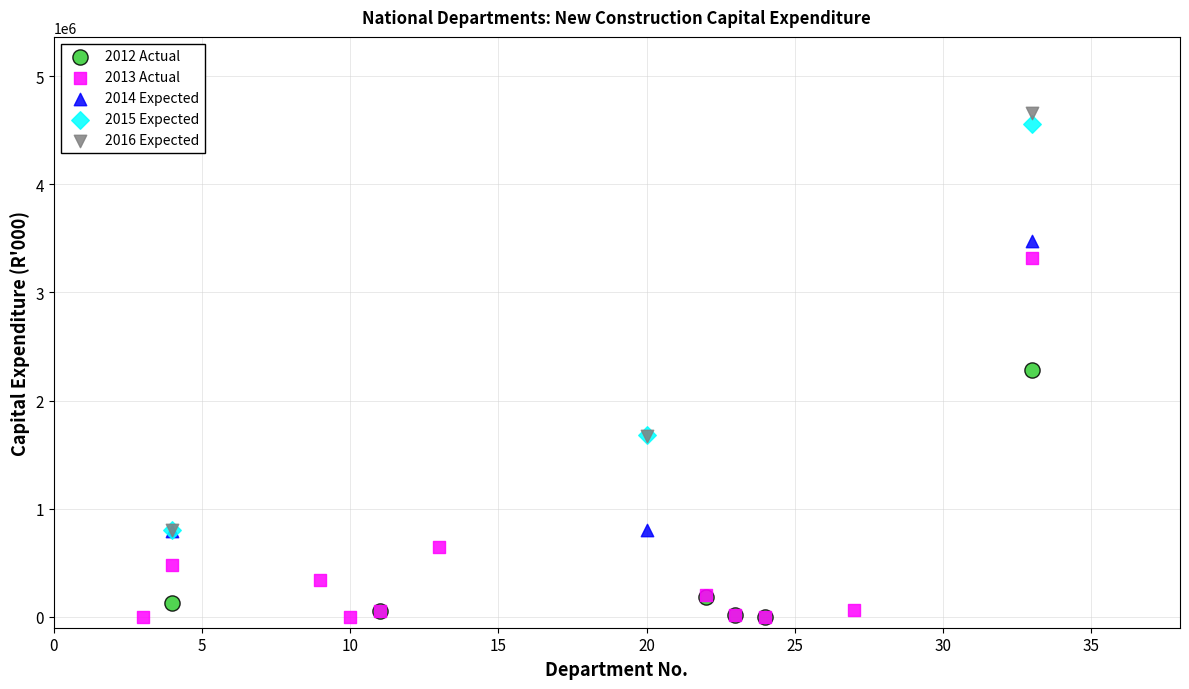

Which series has the widest spread of Y values?

2016 Expected